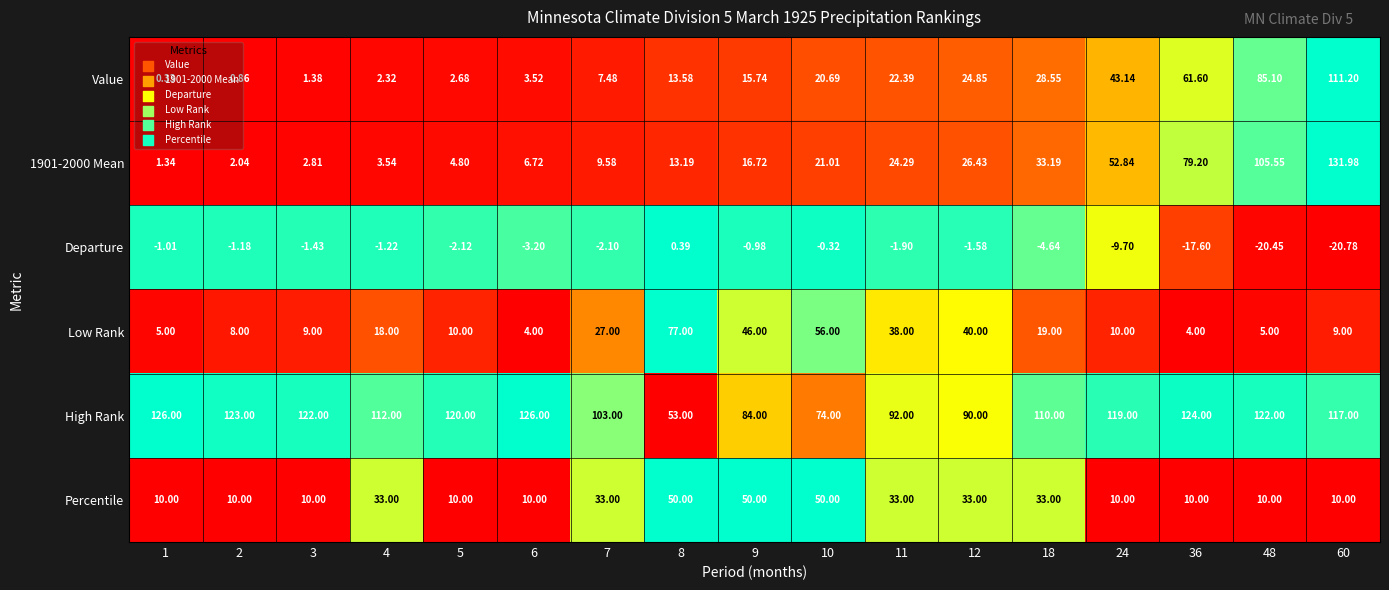

Which series has the largest total across all categories?

High Rank